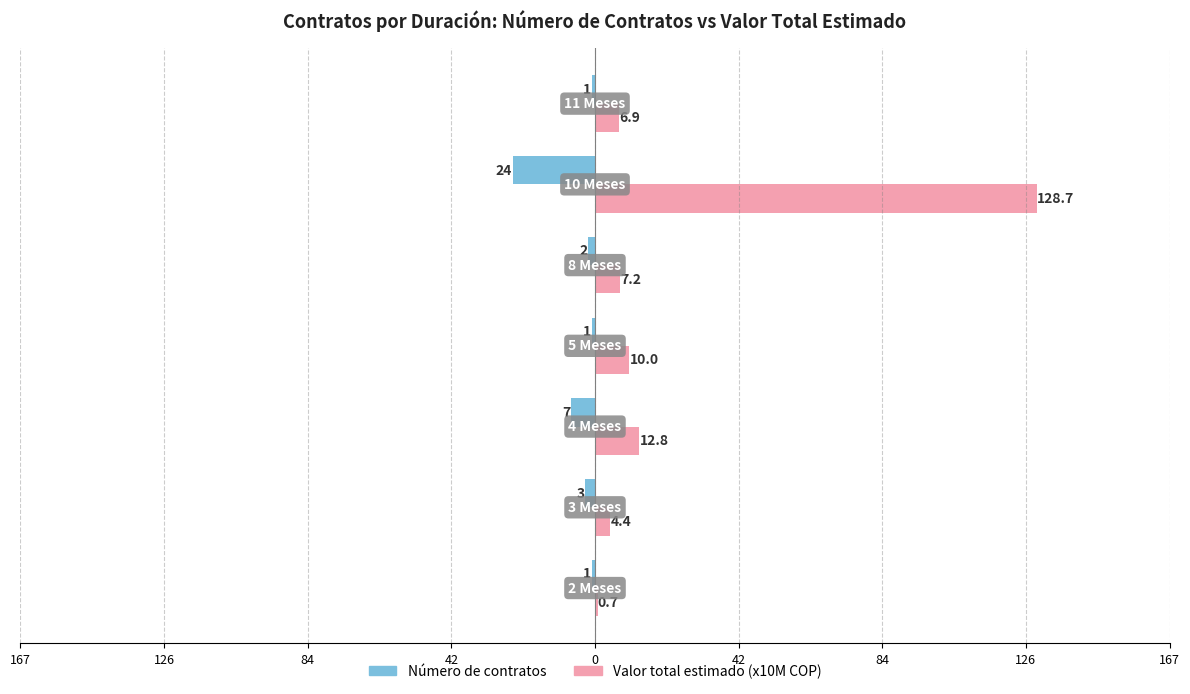

What are all the series names shown in the legend?

Número de contratos, Valor total estimado (x10M COP)